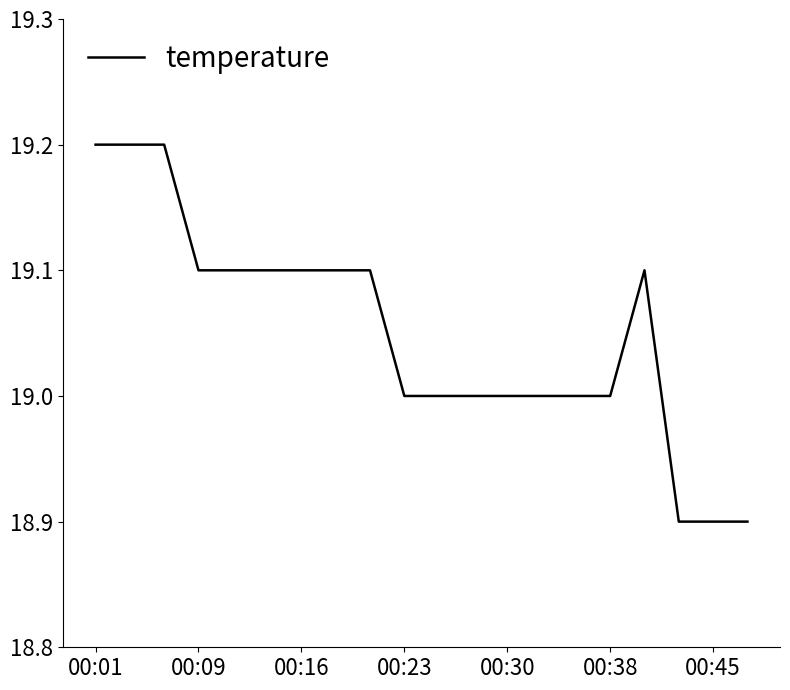

What is the greatest value displayed?

19.2